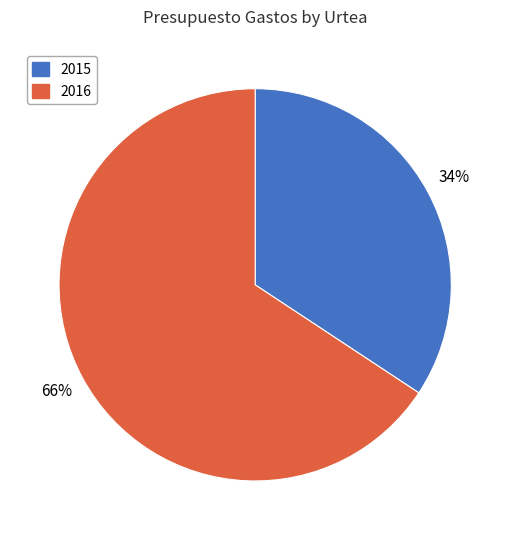

Which has a higher value, 2015 or 2016?

2016